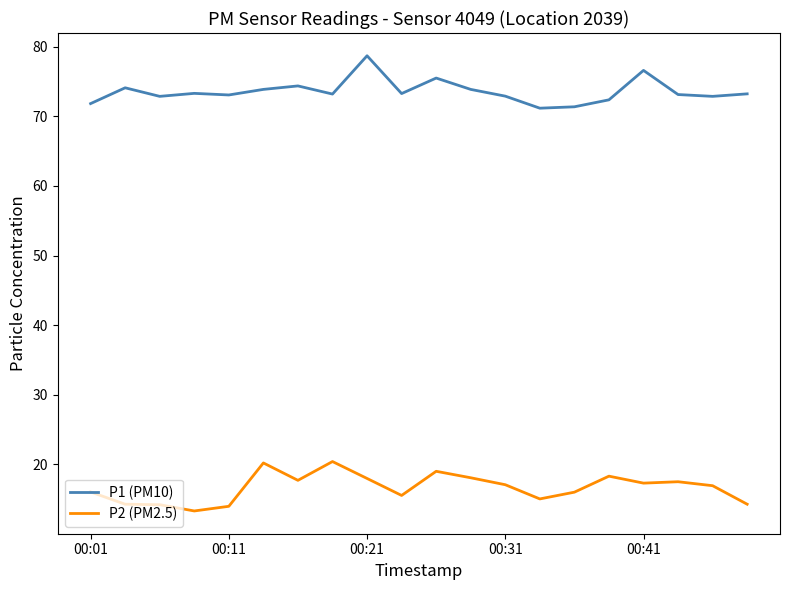

True or false: P2 (PM2.5) and P1 (PM10) intersect in this chart.

False